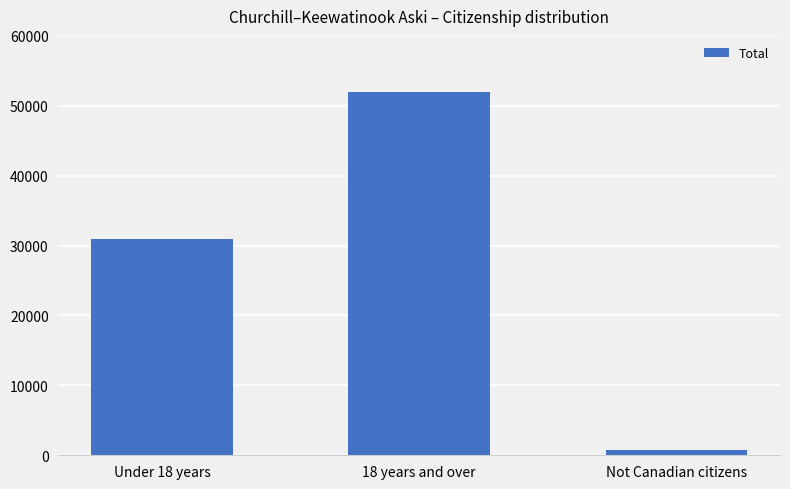

What is the approximate value at Under 18 years, to the nearest 10?

30880